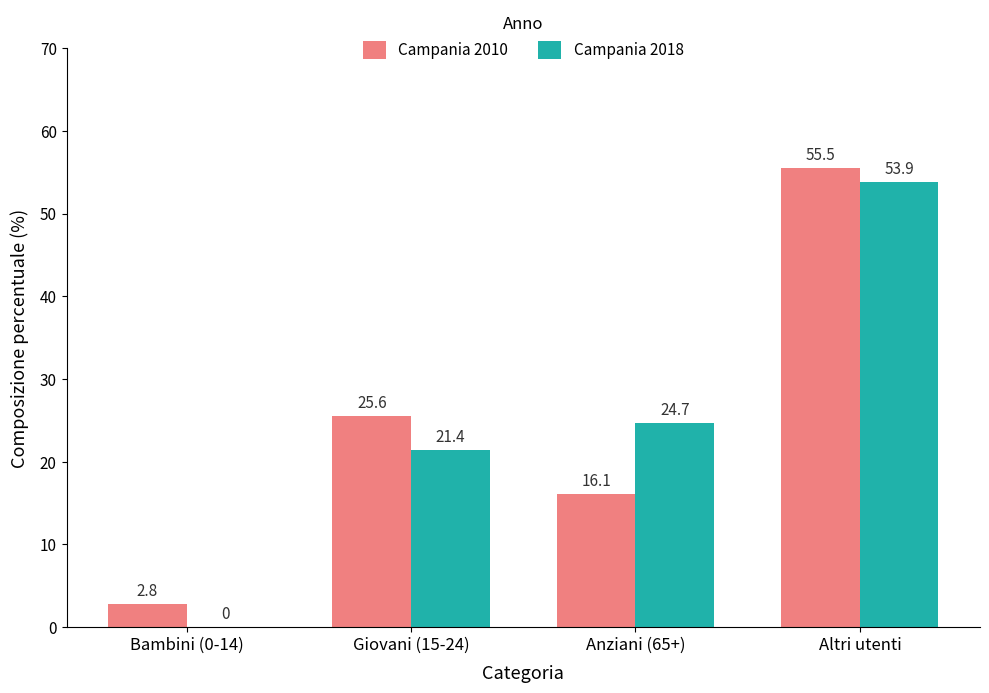

How many distinct data groups are displayed?

2